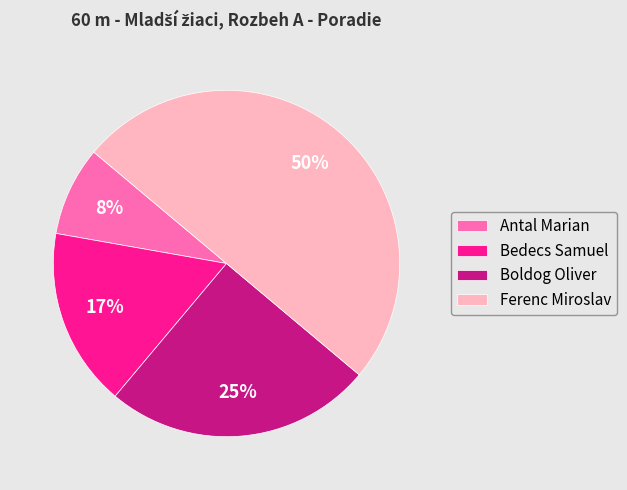

Which has a higher value, Boldog Oliver or Ferenc Miroslav?

Ferenc Miroslav